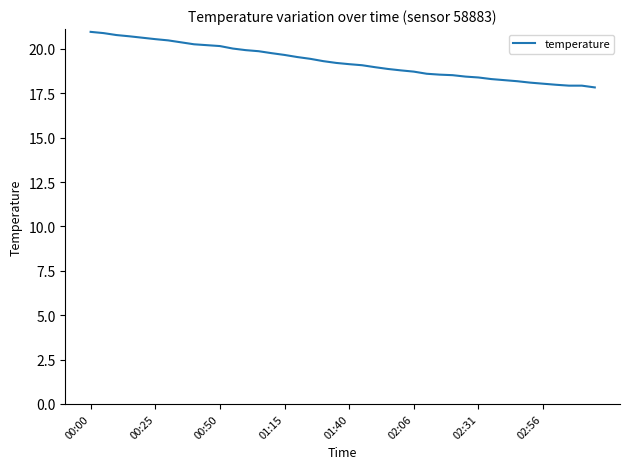

What is the difference between the maximum and minimum values?

3.1